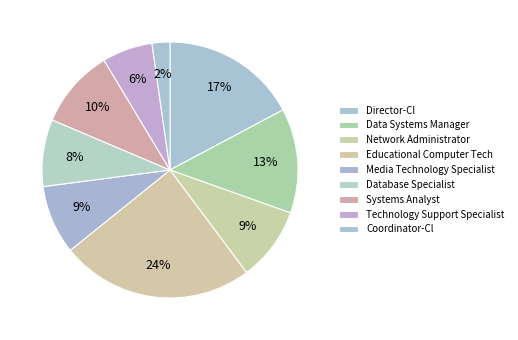

What percentage do Data Systems Manager and Technology Support Specialist together represent?

19.6%